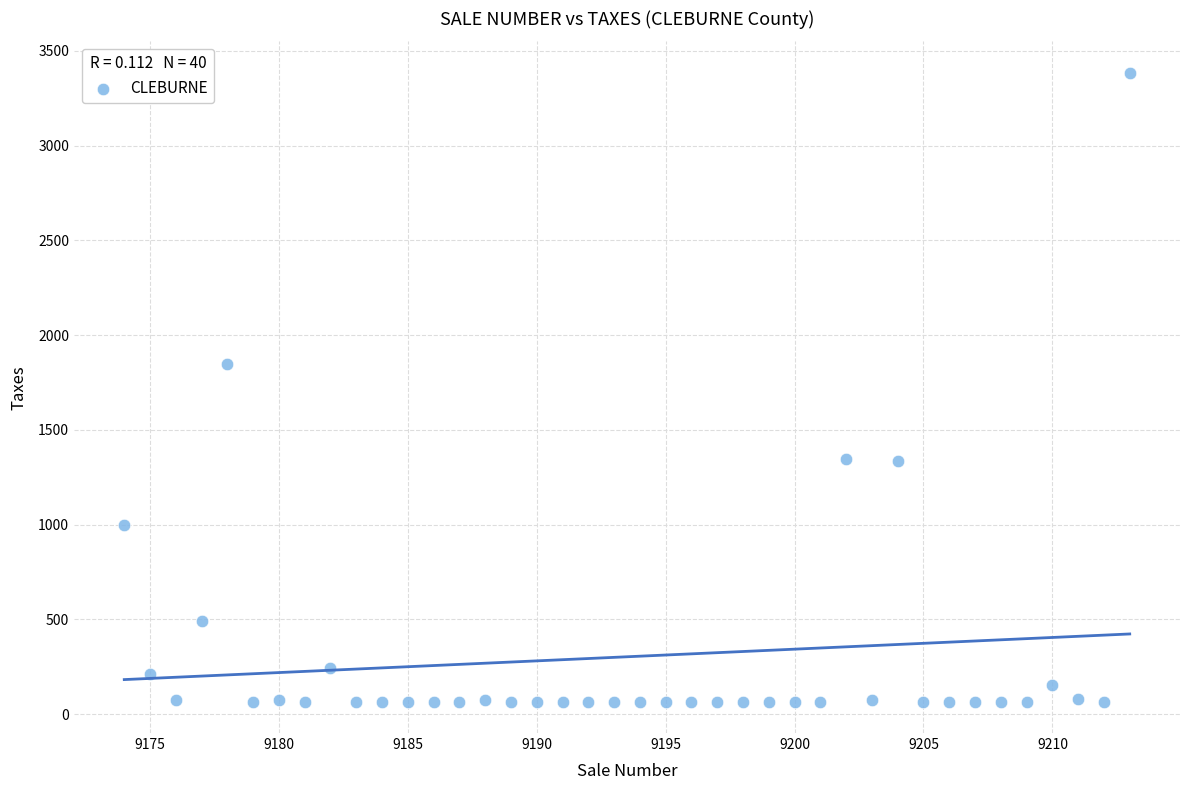

What Y value in the scatter plot is closest to 1724?

1848.0